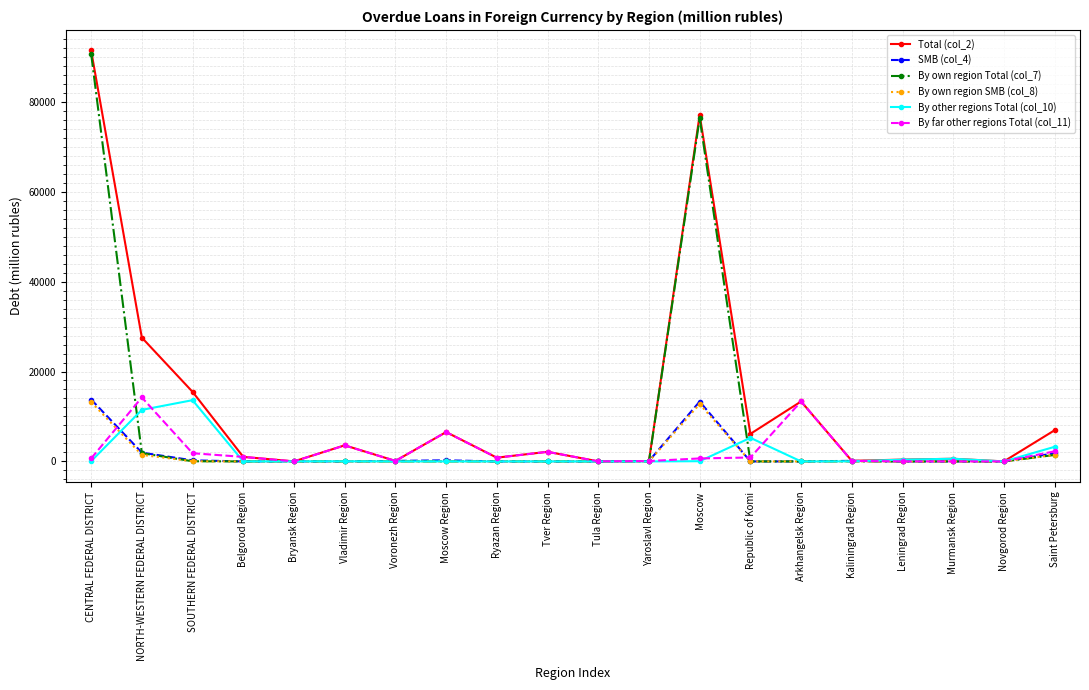

What are all the series names shown in the legend?

Total (col_2), SMB (col_4), By own region Total (col_7), By own region SMB (col_8), By other regions Total (col_10), By far other regions Total (col_11)